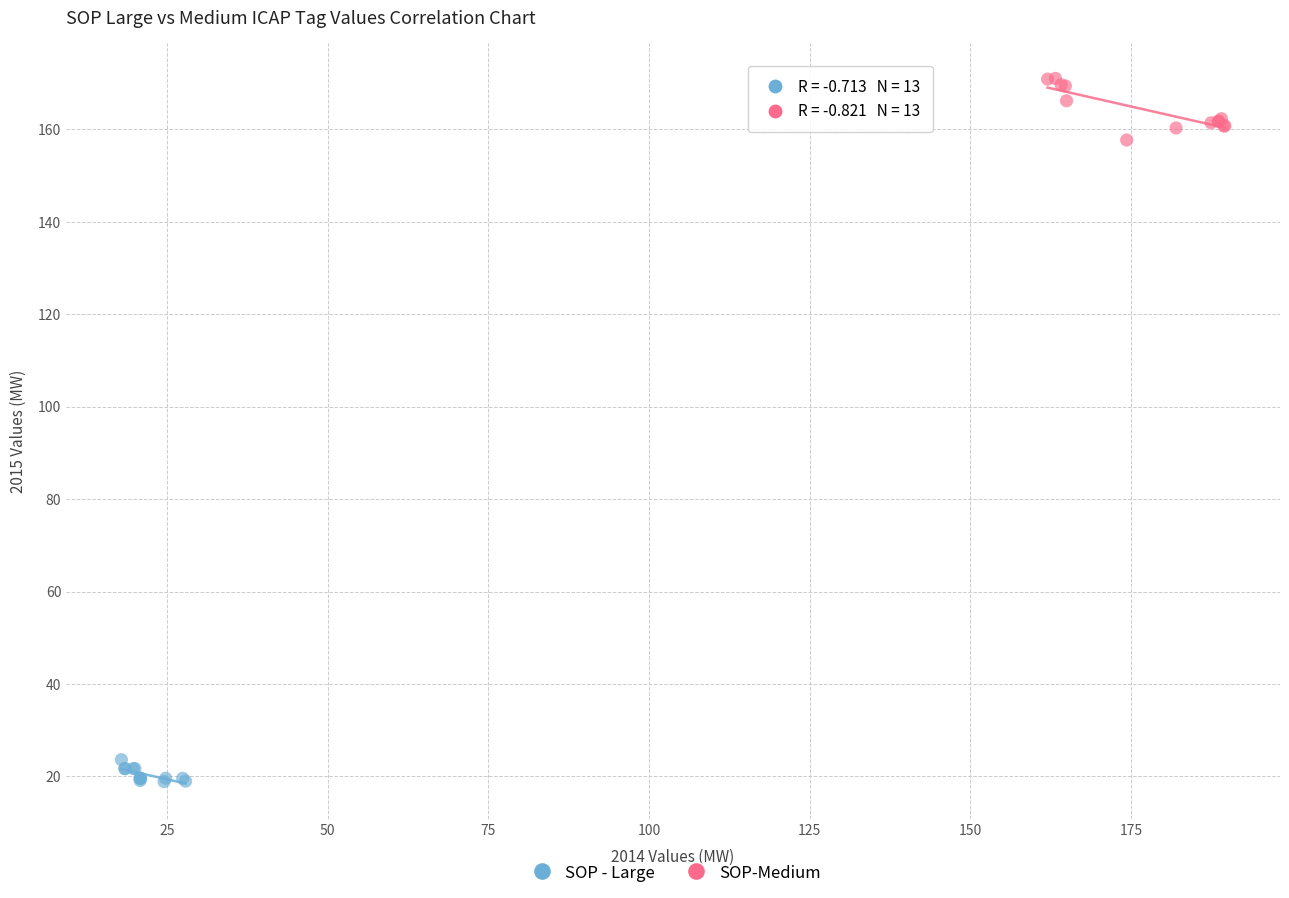

Which series contains the lowest Y value?

SOP - Large